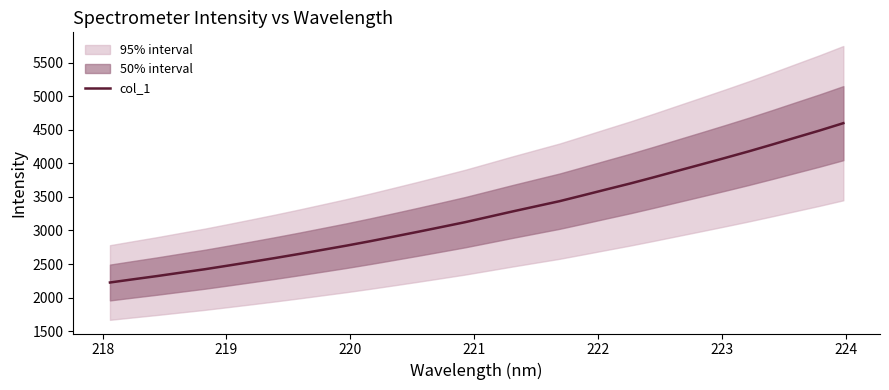

What is the highest value of the col_1 series?

4598.9